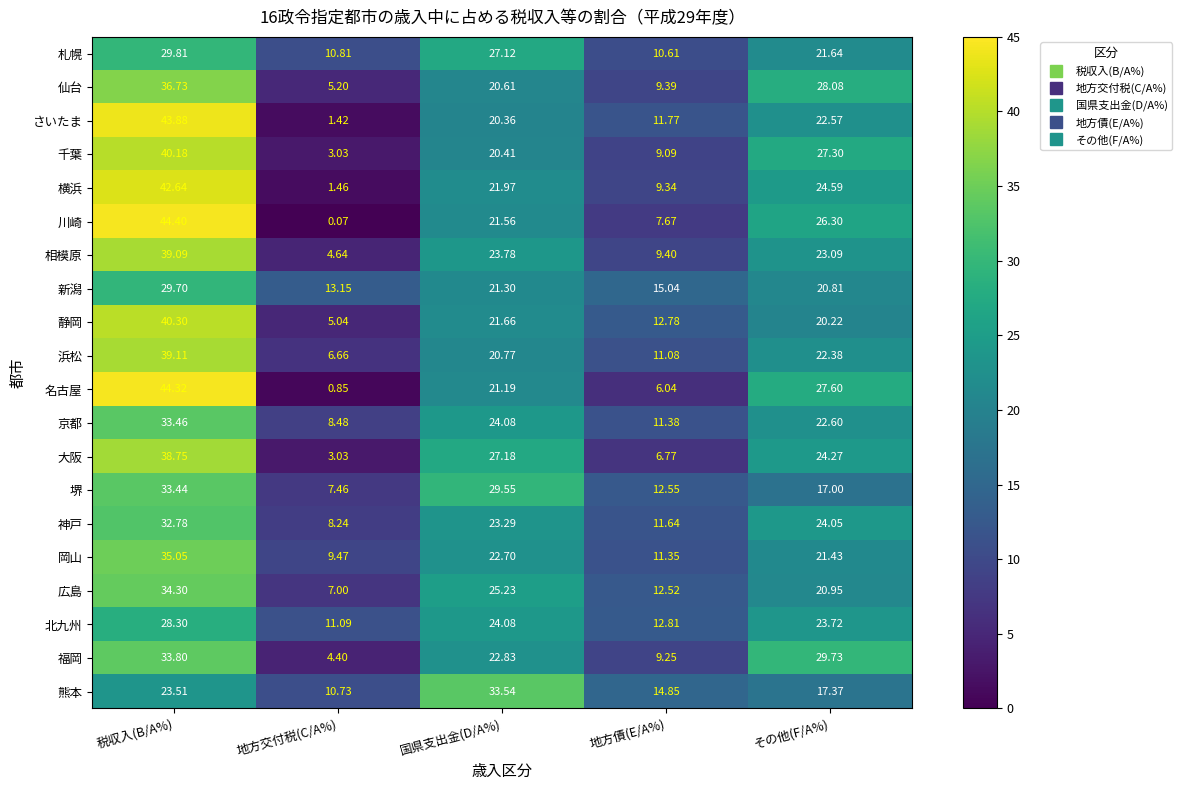

What is the difference between the highest and lowest values at その他(F/A%)?

12.7